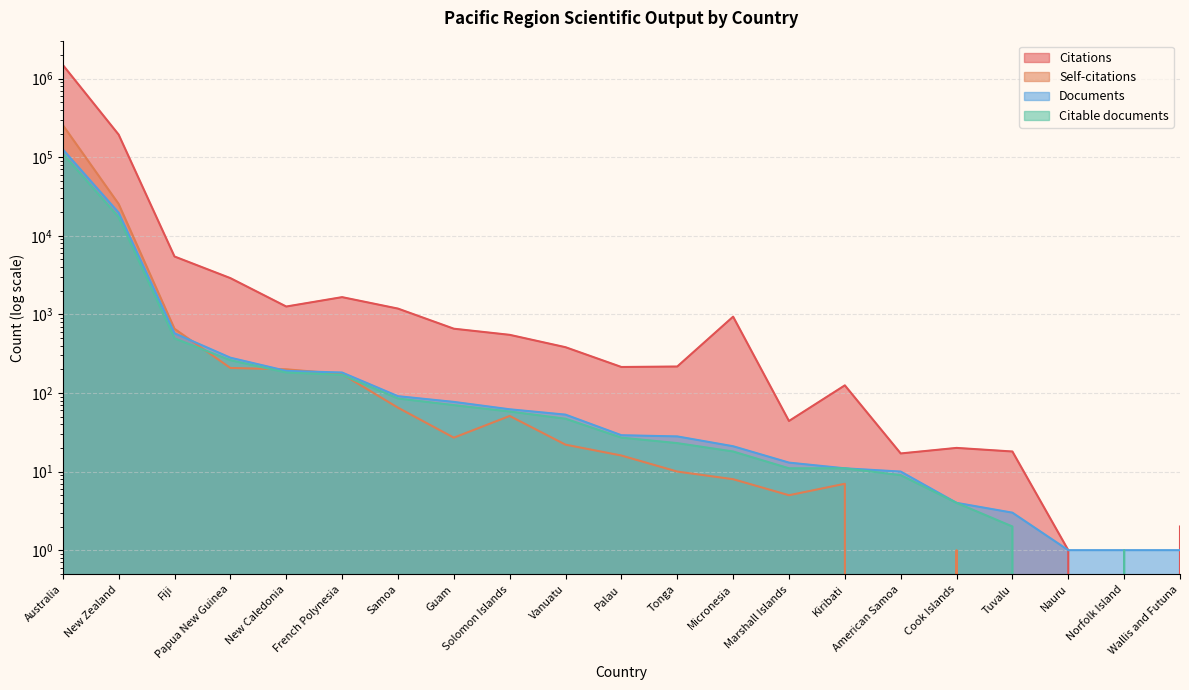

What is the total value across all series at Fiji?

7170